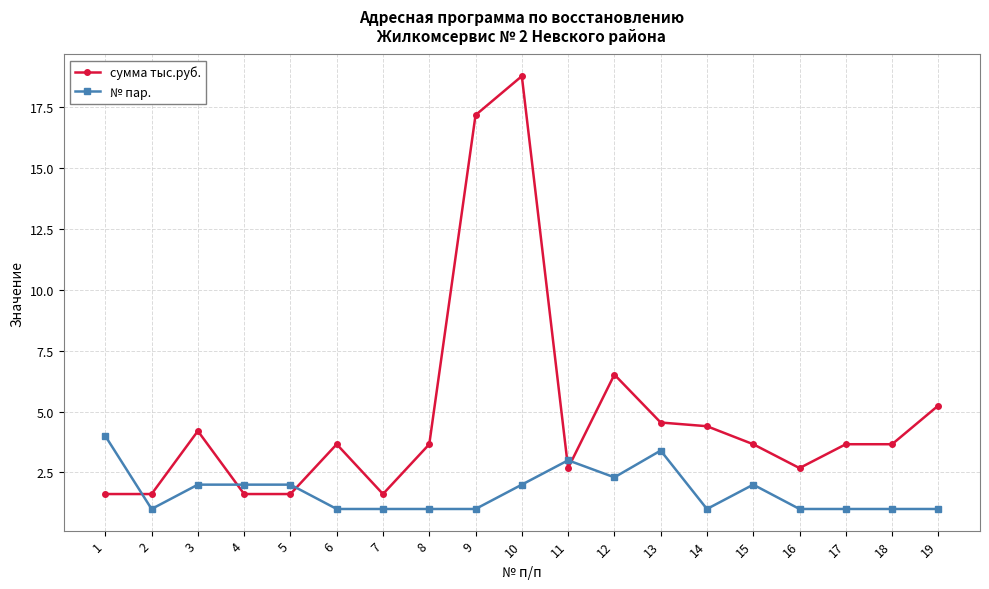

What is the spread (max minus min) of values at 11?

0.3